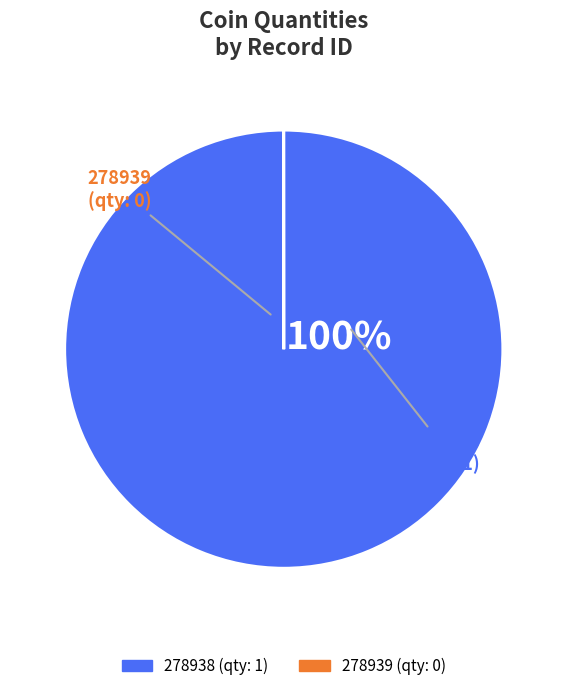

To the nearest percent, what portion does 278938 represent?

100%